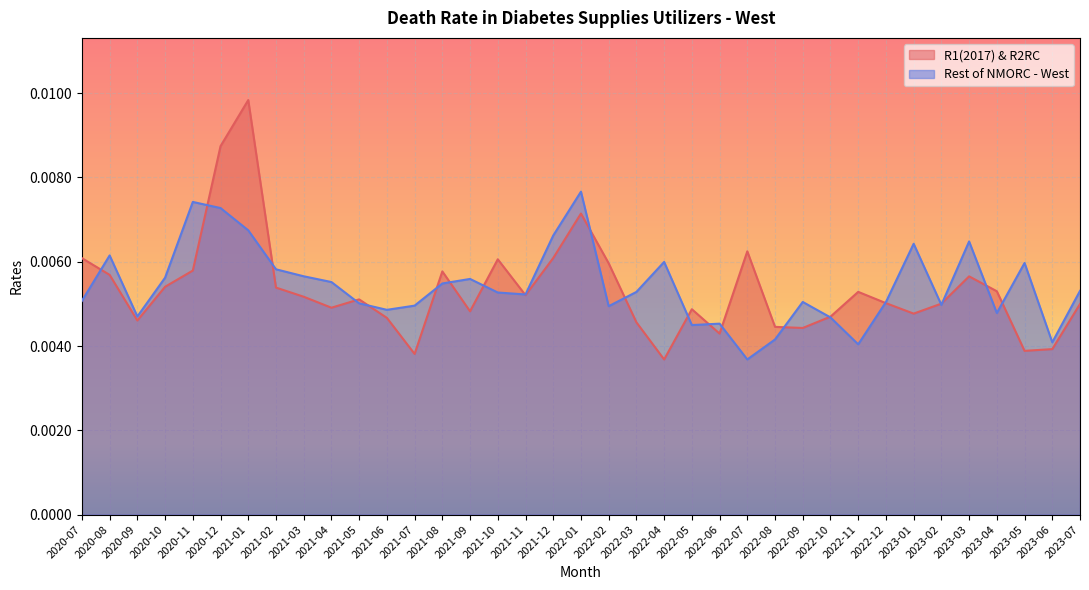

Where do Rest of NMORC - West and R1(2017) & R2RC first cross each other?

2020-07 and 2020-08